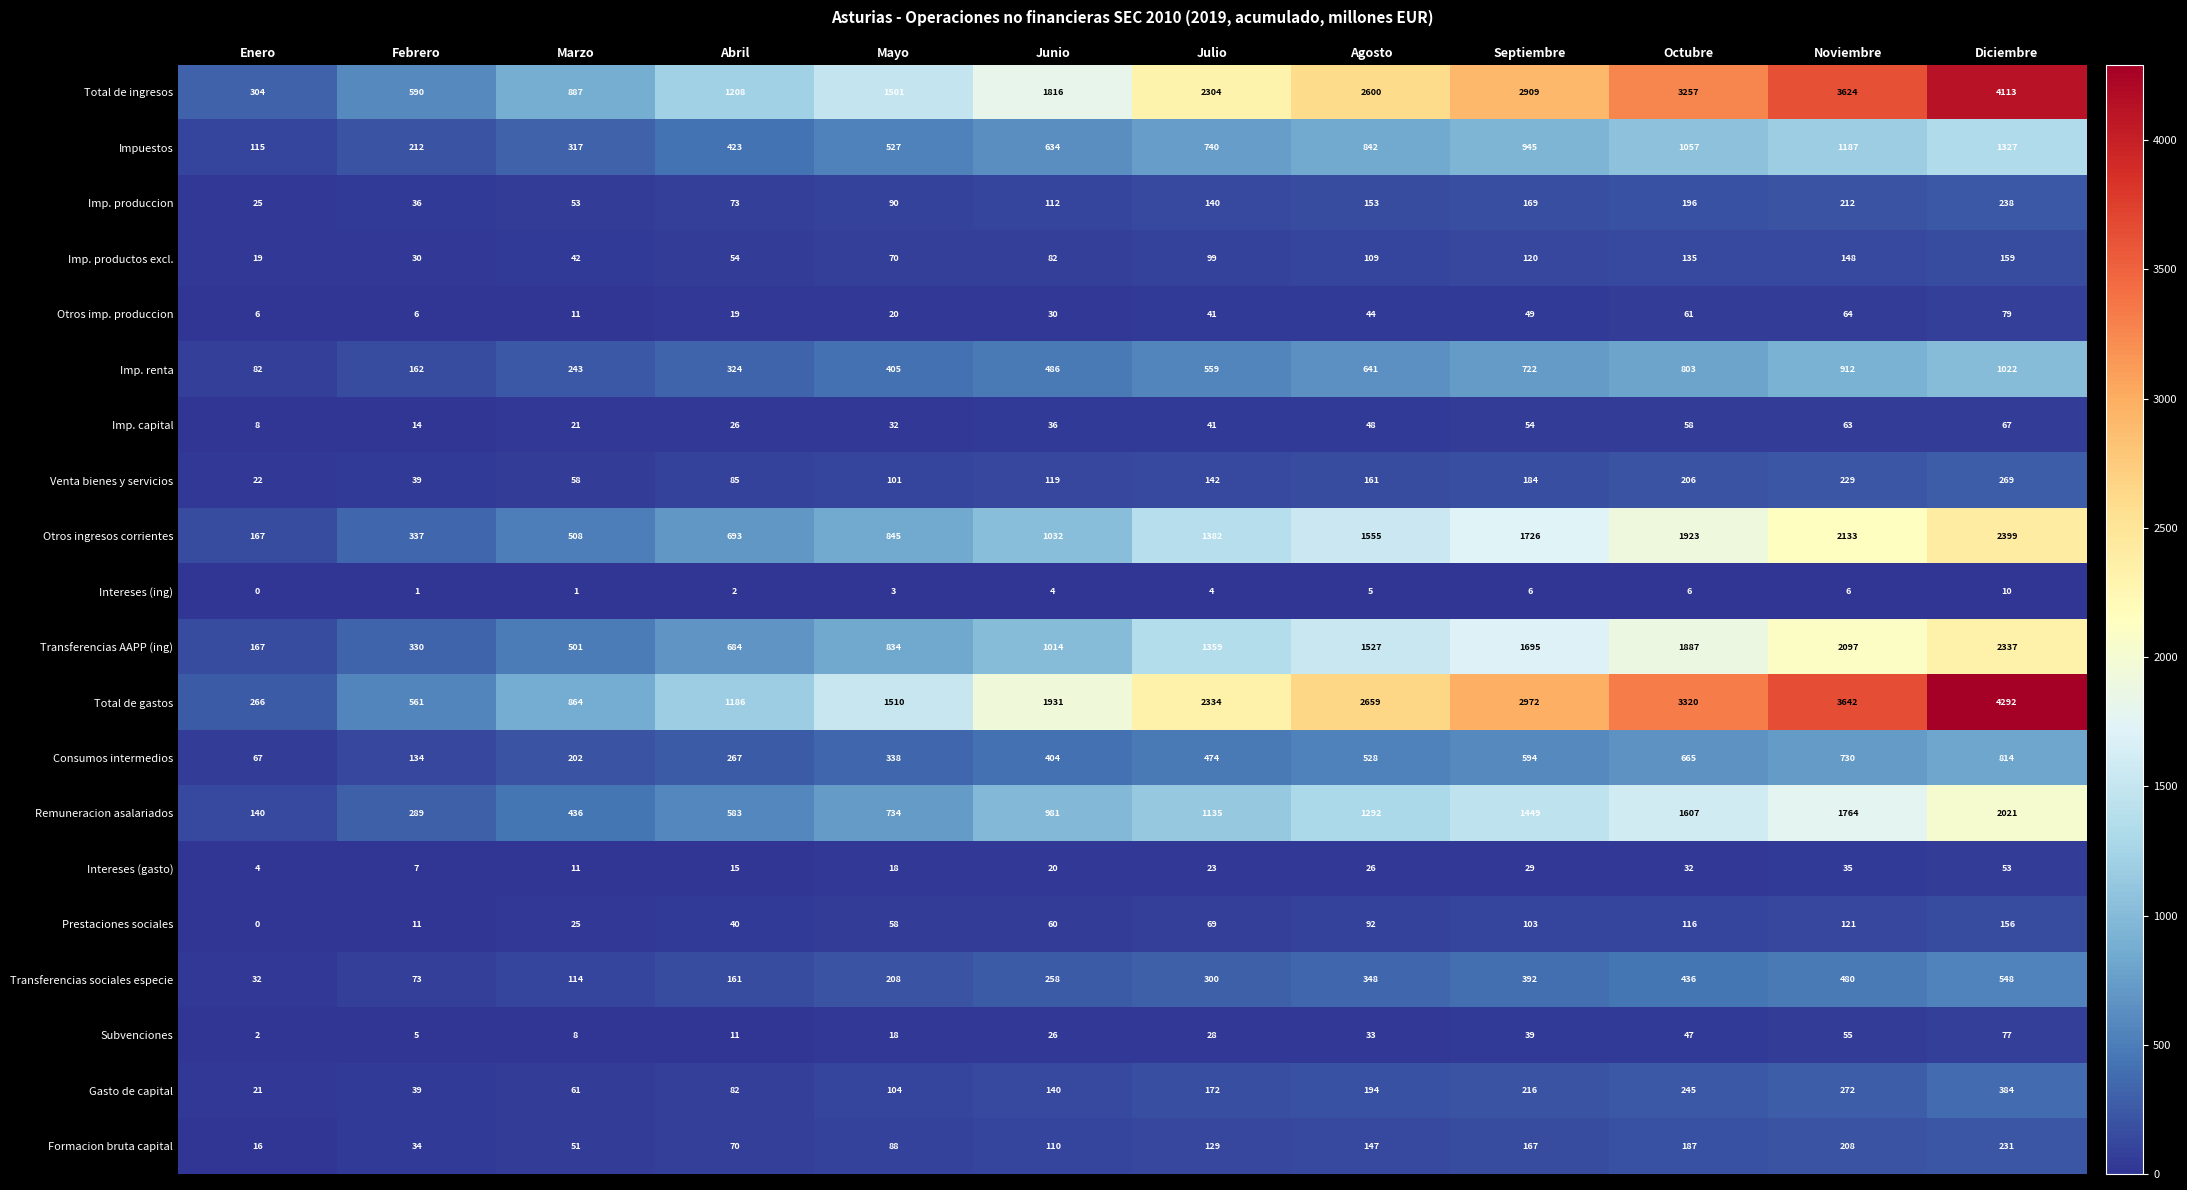

Read the Consumos intermedios value at Noviembre, to the nearest 50.

750